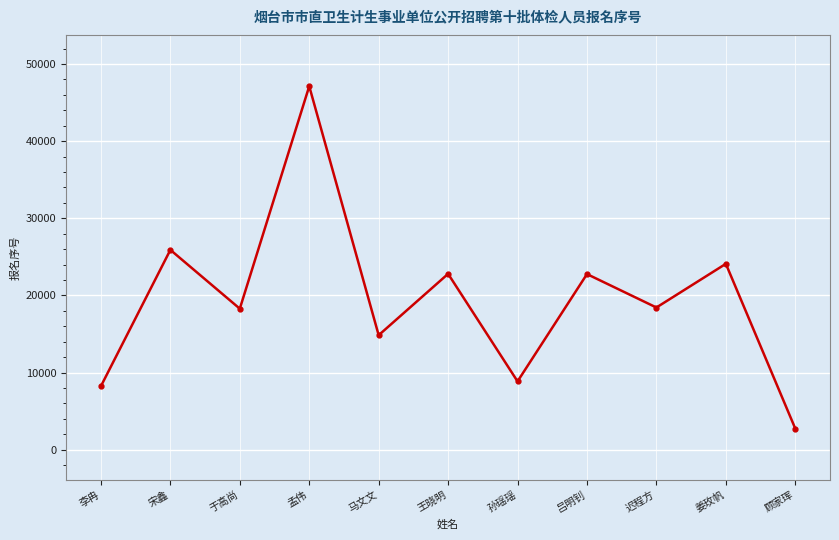

What is the sum of all values?

214128